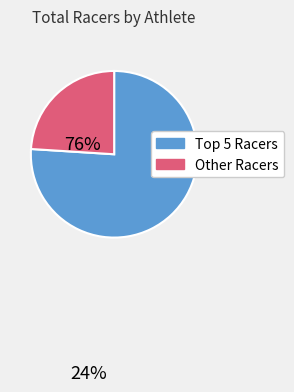

Is there a majority slice in this chart?

Yes